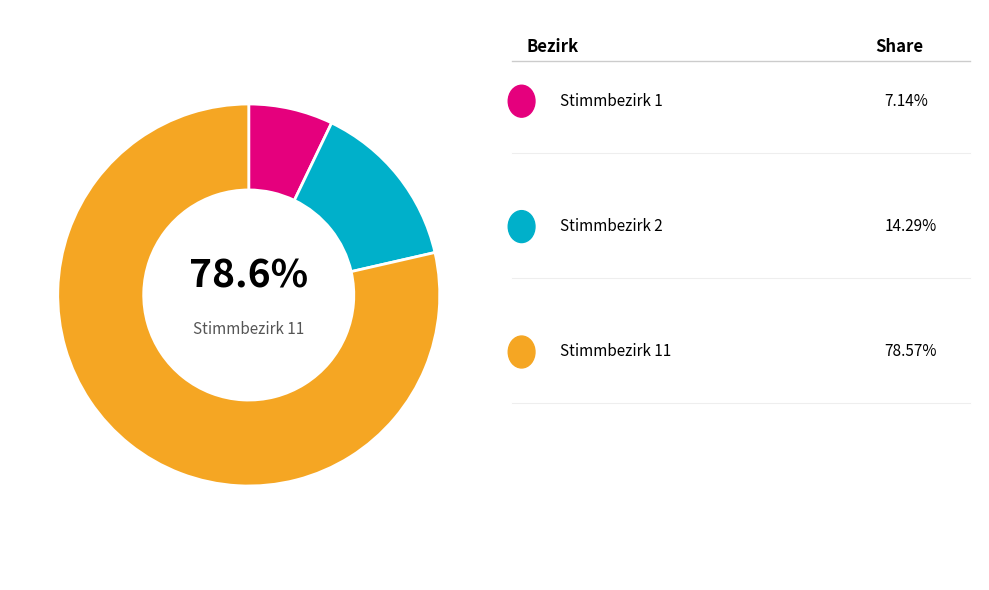

Count the number of slices in the pie.

3